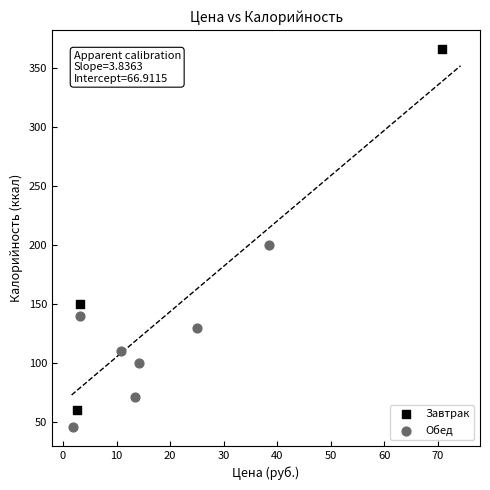

Which series has the widest spread of Y values?

Завтрак